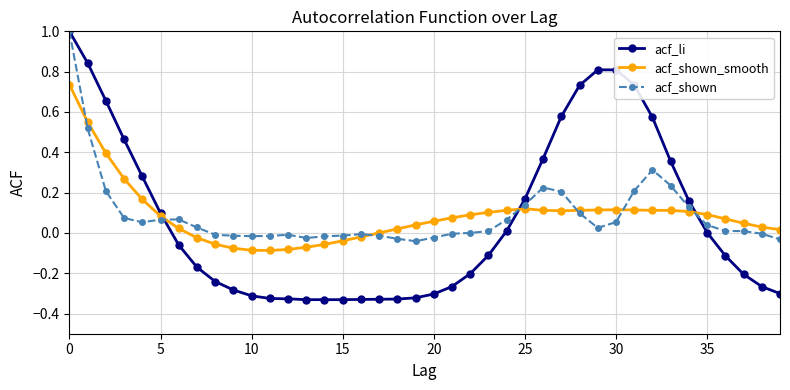

After their last crossing, which series has the higher values: acf_li or acf_shown_smooth?

acf_shown_smooth